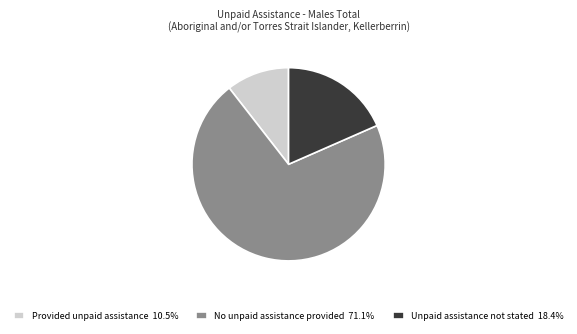

Rank the categories by value from highest to lowest.

No unpaid assistance provided, Unpaid assistance not stated, Provided unpaid assistance